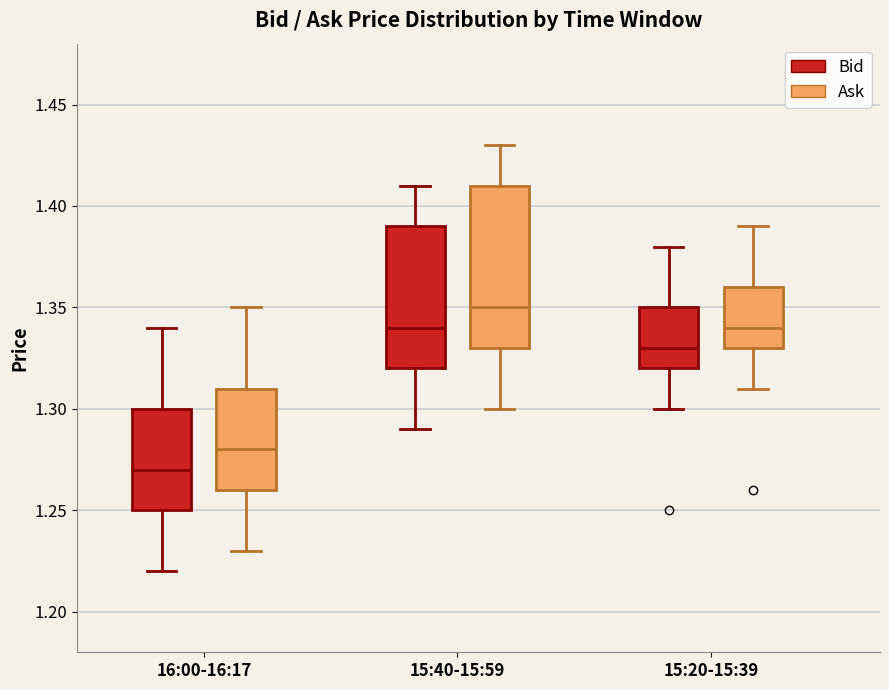

Reading left to right, transcribe this box plot: for each box, give where its median line is, the range the box spans, and where its two whiskers end, as read against the y-axis. The values are not printed on the chart, so give them approximately, as read against the axis.

16:00-16:17 (Bid): median 1.27, box 1.25 to 1.30, whiskers 1.22 to 1.34
16:00-16:17 (Ask): median 1.28, box 1.26 to 1.31, whiskers 1.23 to 1.35
15:40-15:59 (Bid): median 1.34, box 1.32 to 1.39, whiskers 1.29 to 1.41
15:40-15:59 (Ask): median 1.35, box 1.33 to 1.41, whiskers 1.30 to 1.43
15:20-15:39 (Bid): median 1.33, box 1.32 to 1.35, whiskers 1.30 to 1.38
15:20-15:39 (Ask): median 1.34, box 1.33 to 1.36, whiskers 1.31 to 1.39